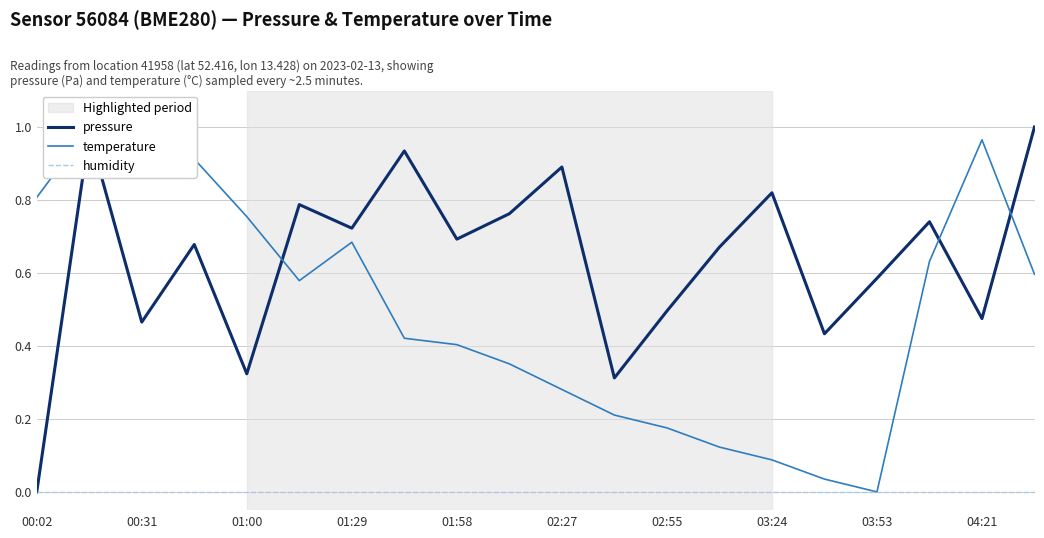

Where is temperature nearest to the value 0?

03:53